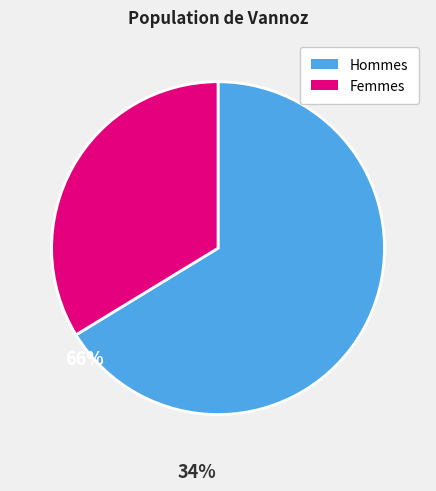

Is there any slice that represents more than half of the pie?

Yes